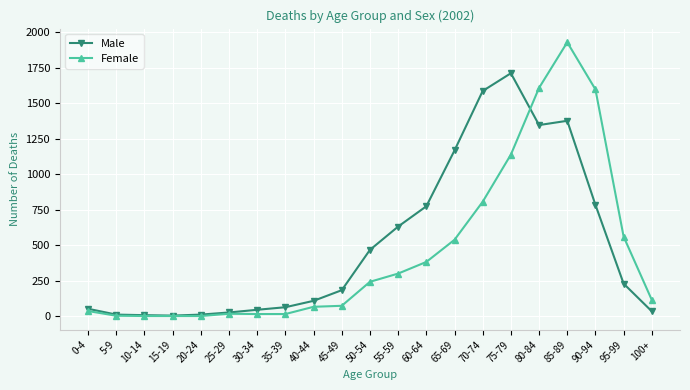

What is the label of the 7th point from the left?

30-34